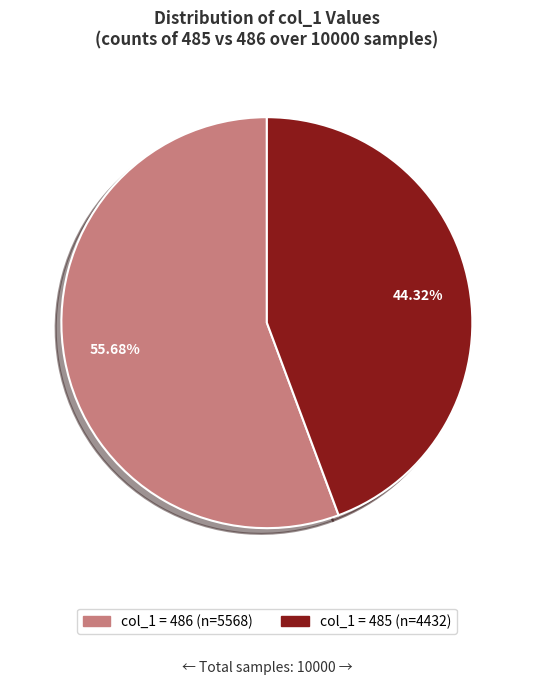

Is there any slice that represents more than half of the pie?

Yes